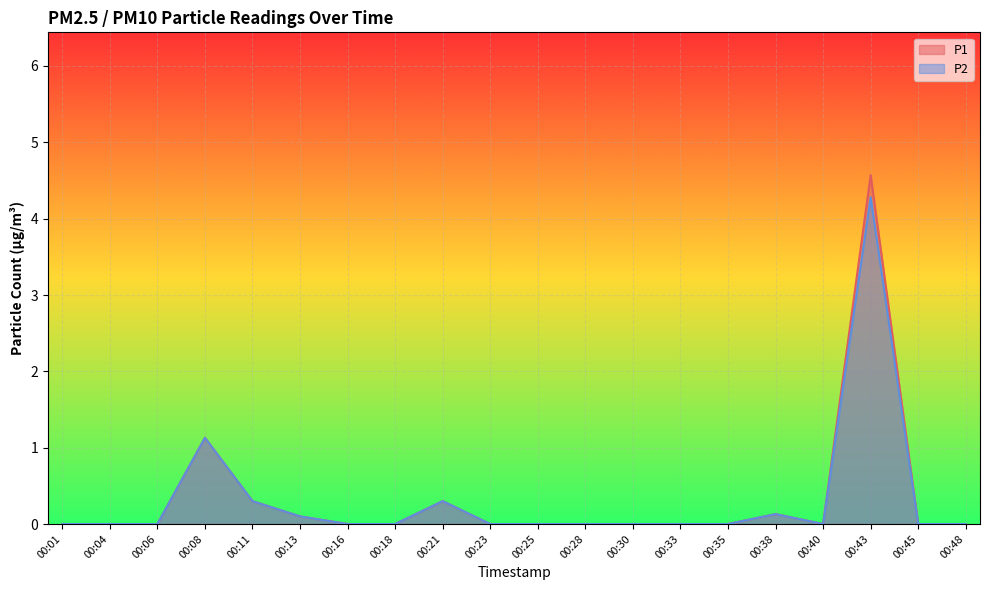

How many positive values does the P2 series have?

6